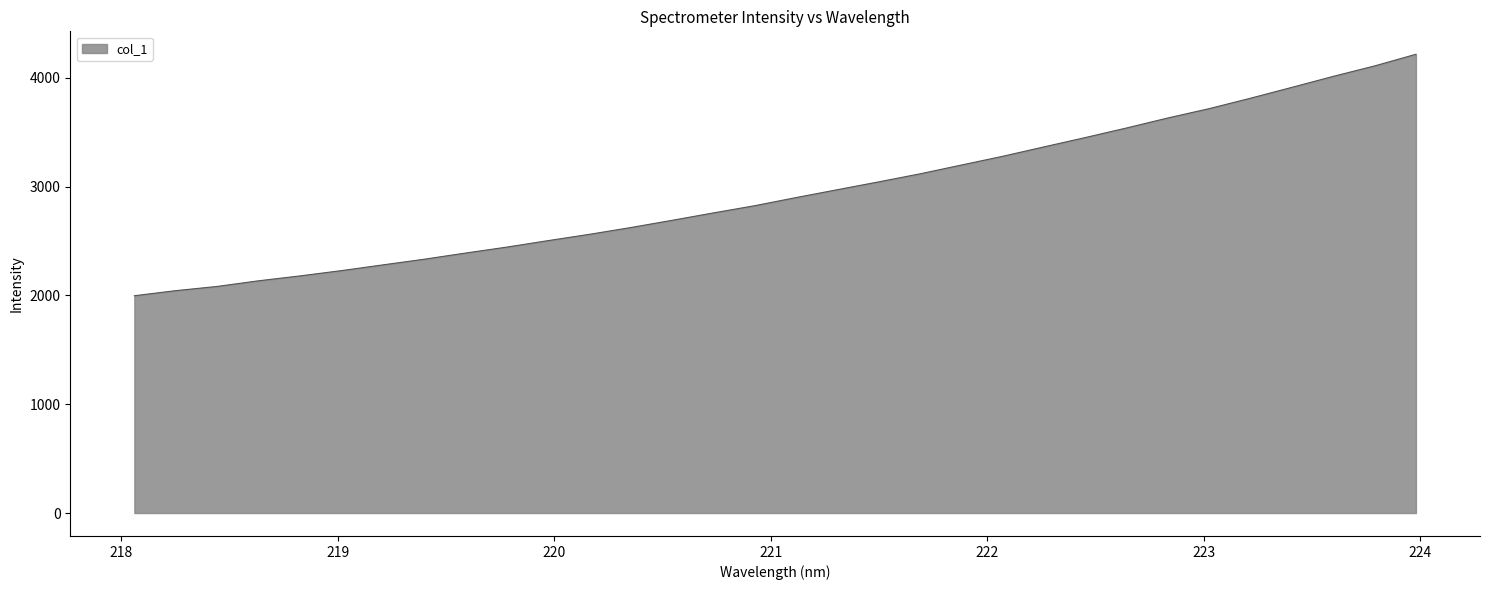

What is the smallest value displayed?

1997.0